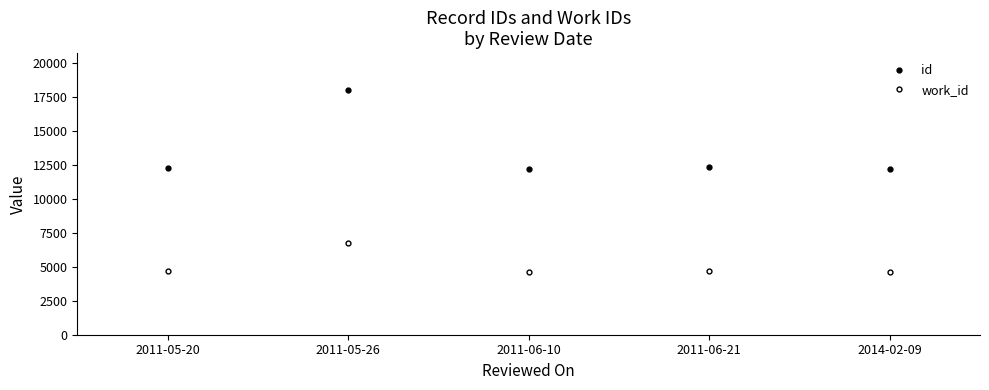

True or false: work_id and id intersect in this chart.

False